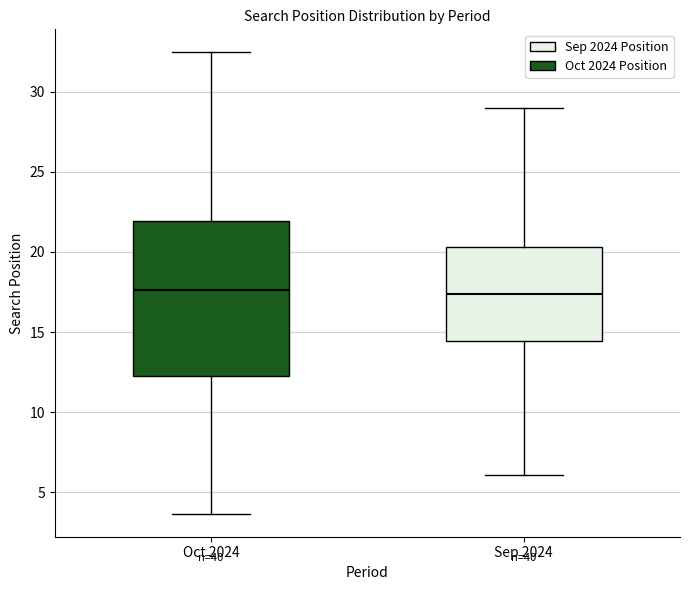

Comparing the boxes themselves (not the whiskers), which one is the tallest?

Oct 2024